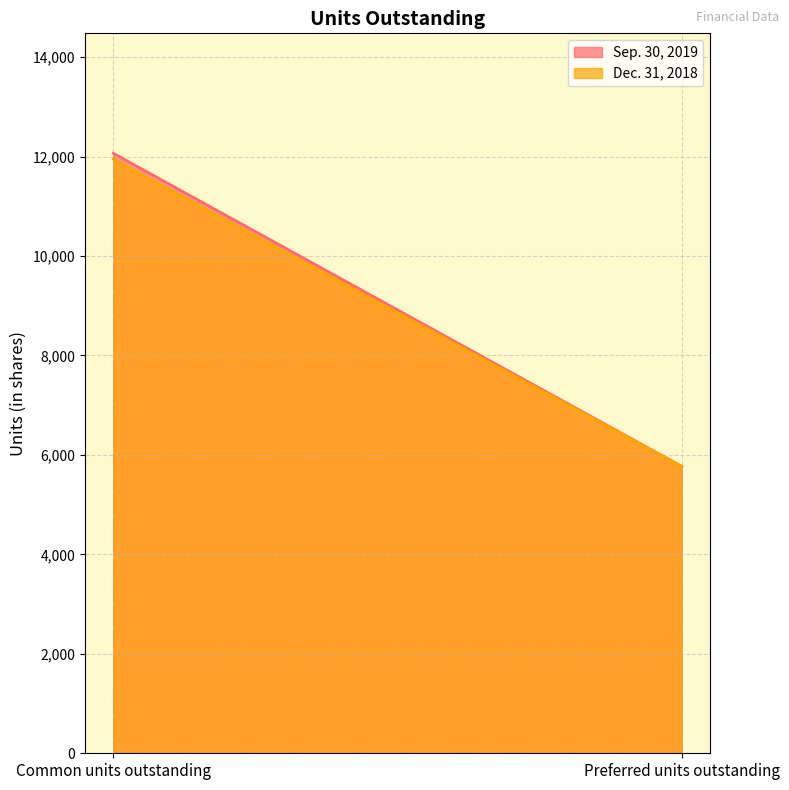

What are all the series names shown in the legend?

Sep. 30, 2019, Dec. 31, 2018